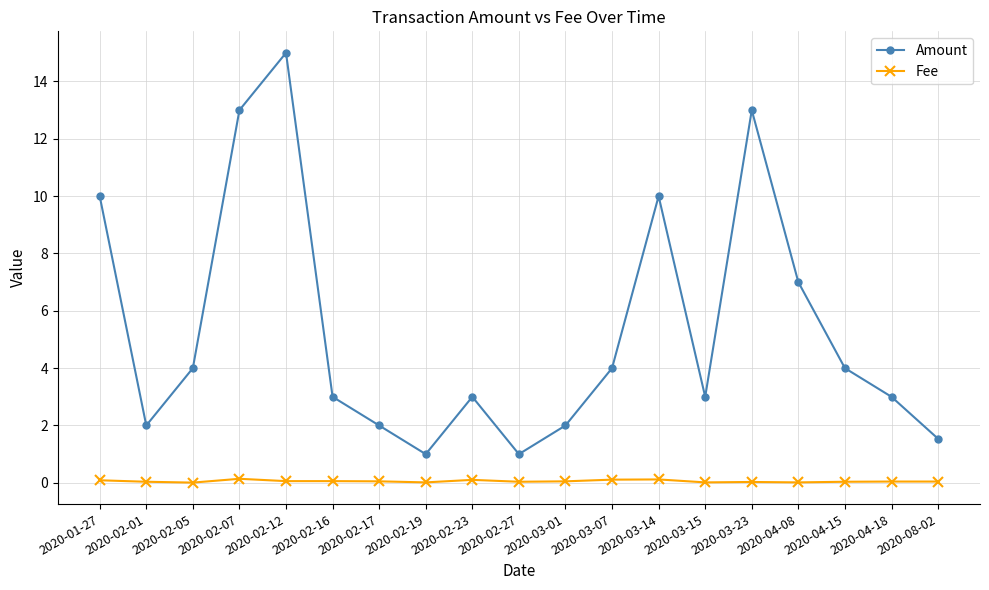

The value of Fee at 2020-01-27 is 0.1. True or false?

True